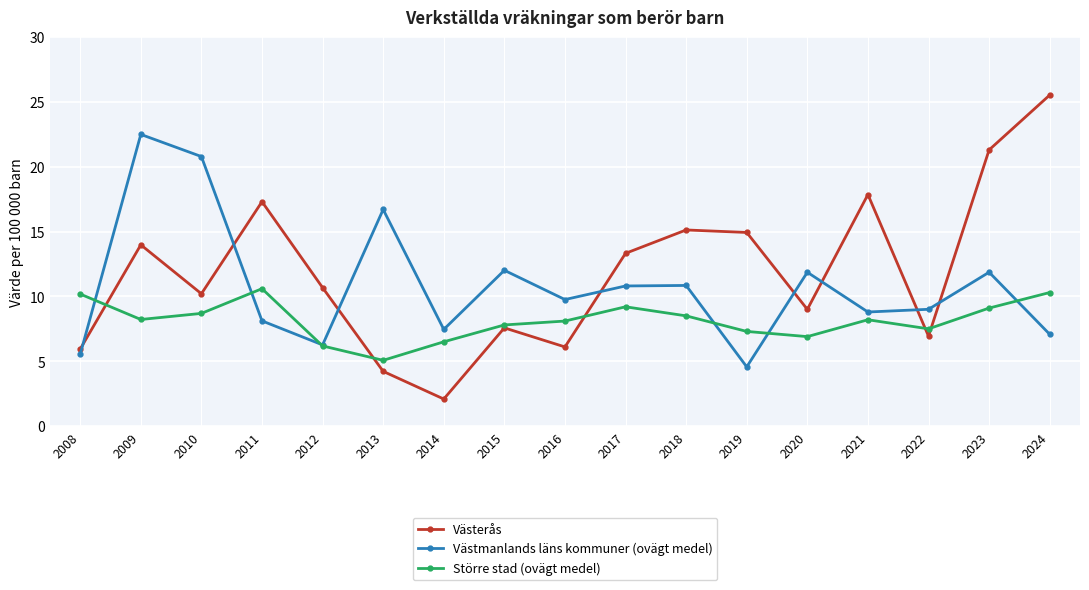

Between 2015 and 2023, which series saw the biggest shift?

Västerås